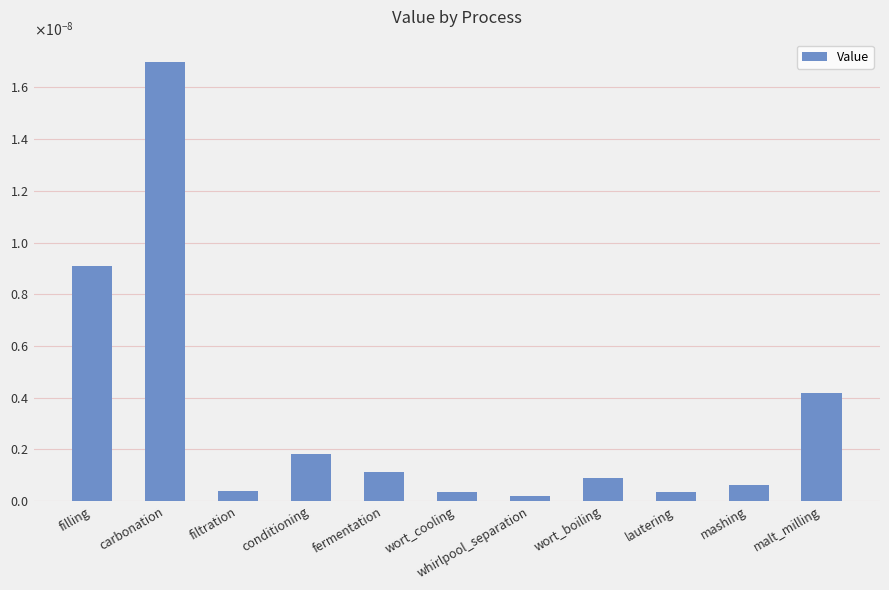

Are the bars horizontal?

No